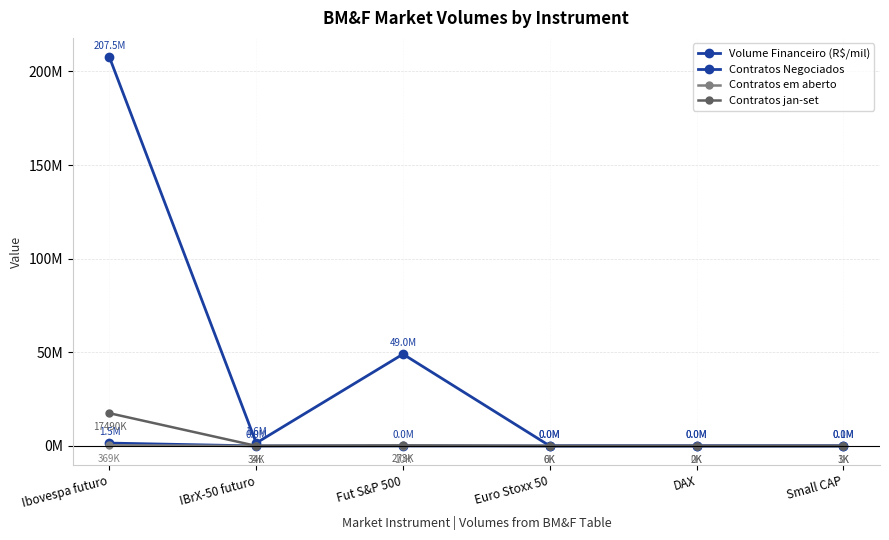

What is the total value across all series at Euro Stoxx 50?

37916